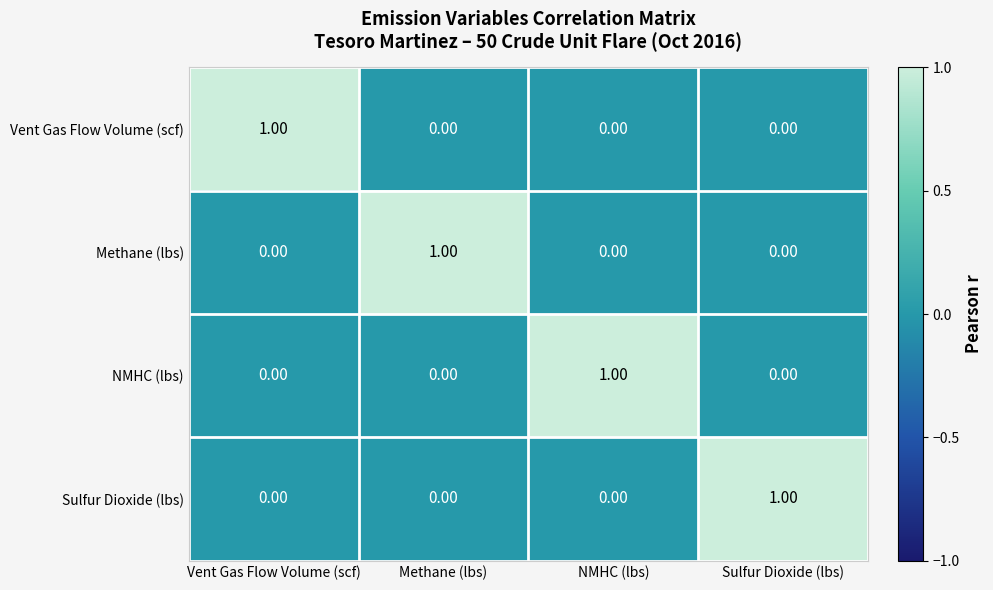

At how many categories does at least one series exceed 0?

4